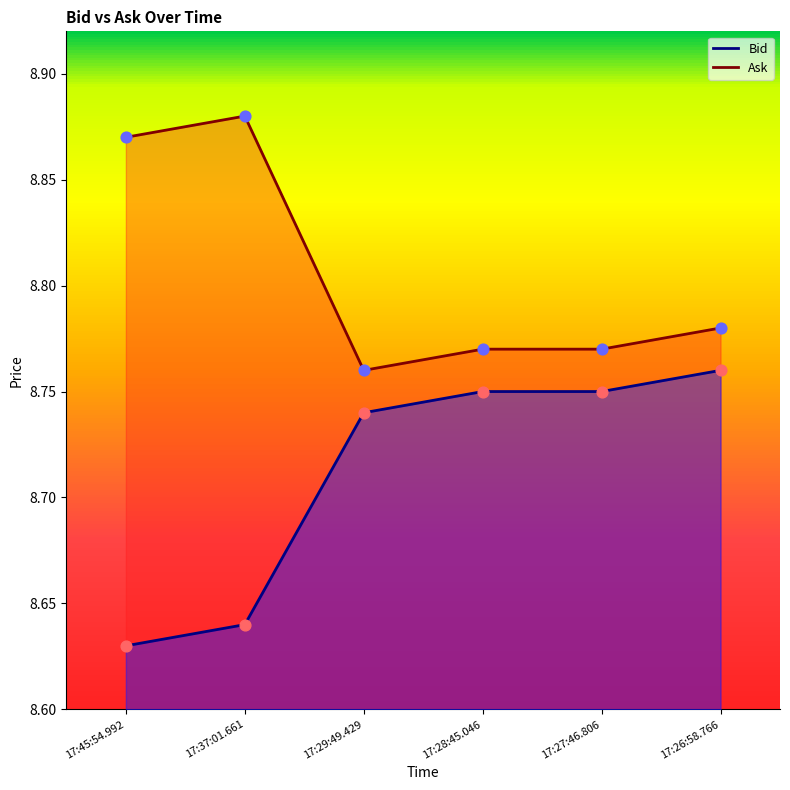

Which series contains the highest Y value?

Ask